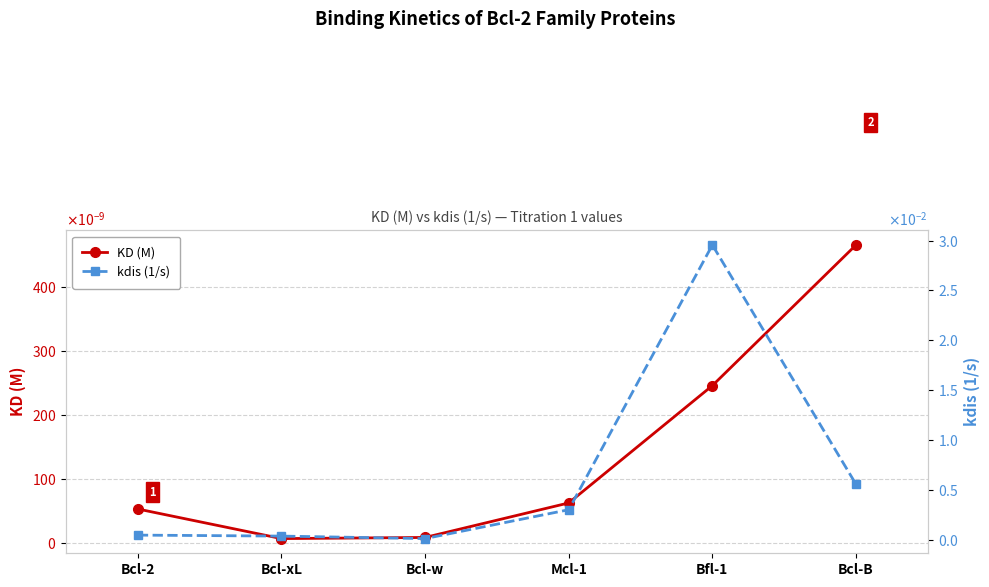

How many lines are shown in the chart?

2